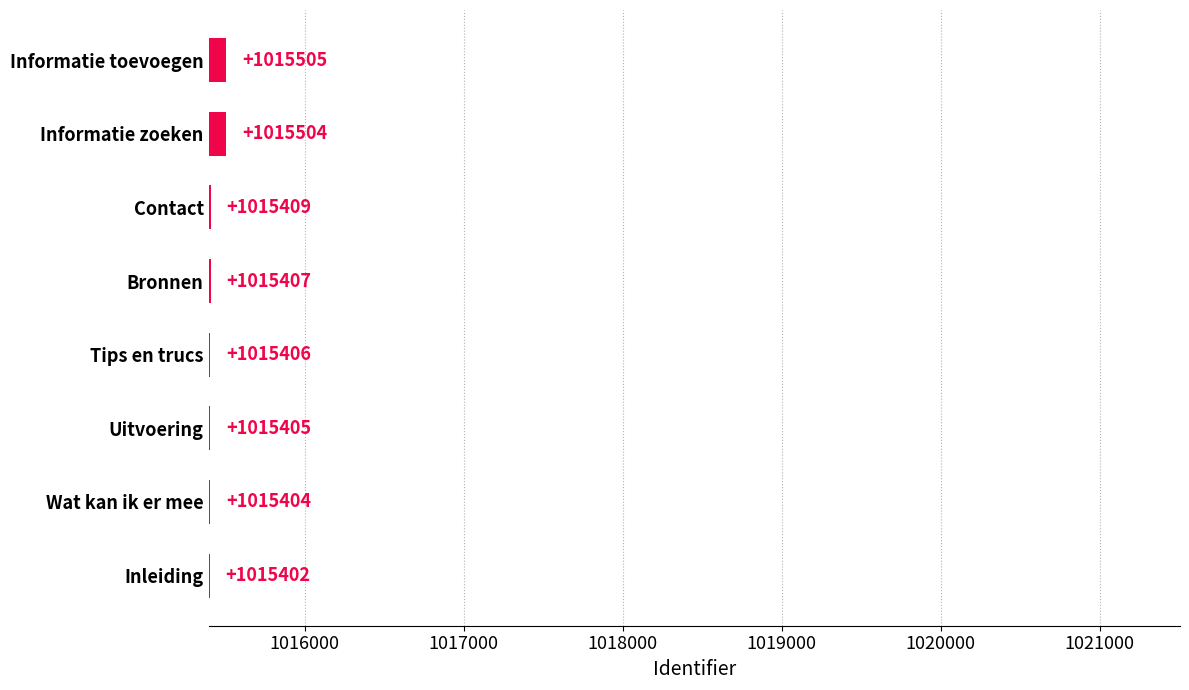

What is the ratio of the value at Tips en trucs to the value at Uitvoering?

1.0